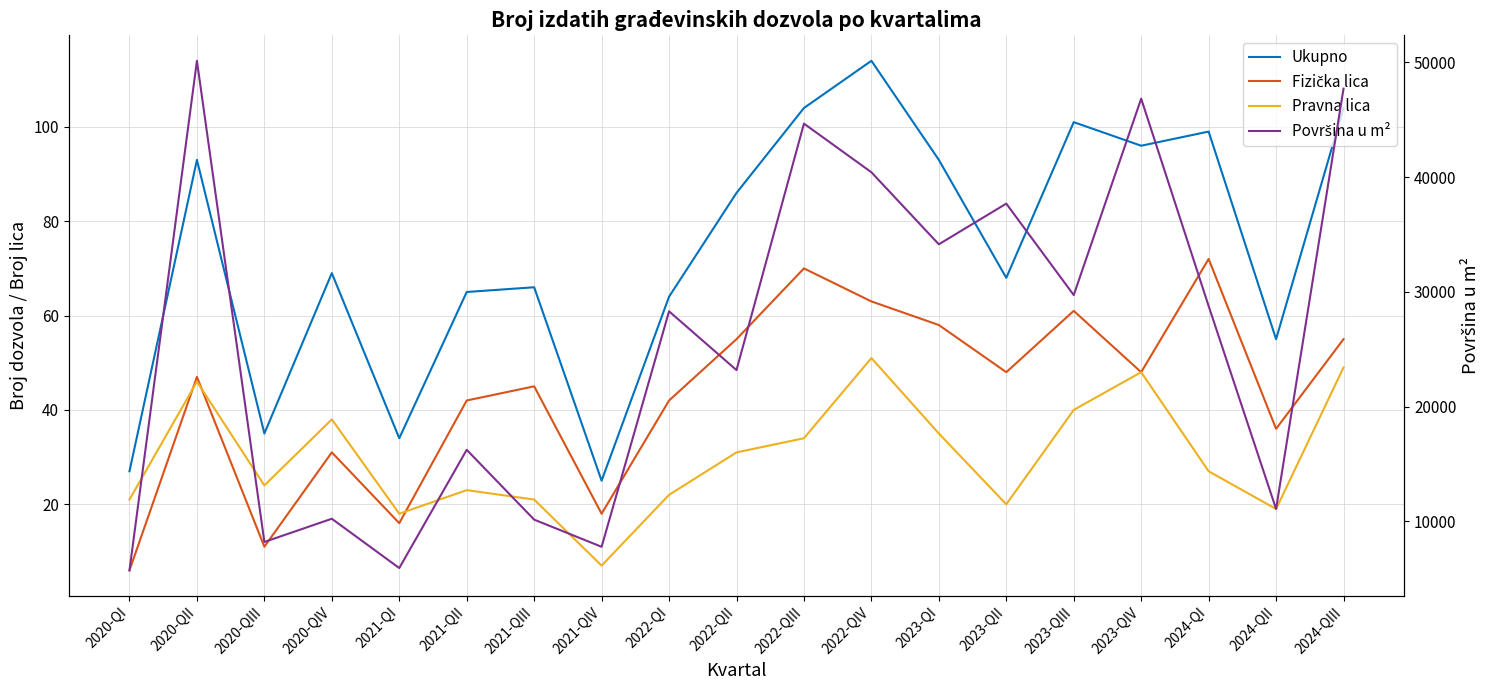

Read the Površina u m² value at 2021-QIV, to the nearest 10.

7790